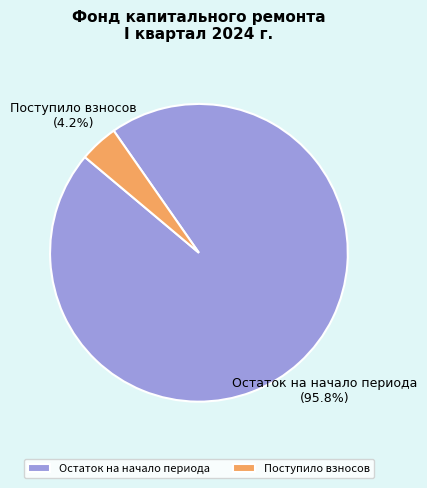

Count the number of slices in the pie.

2